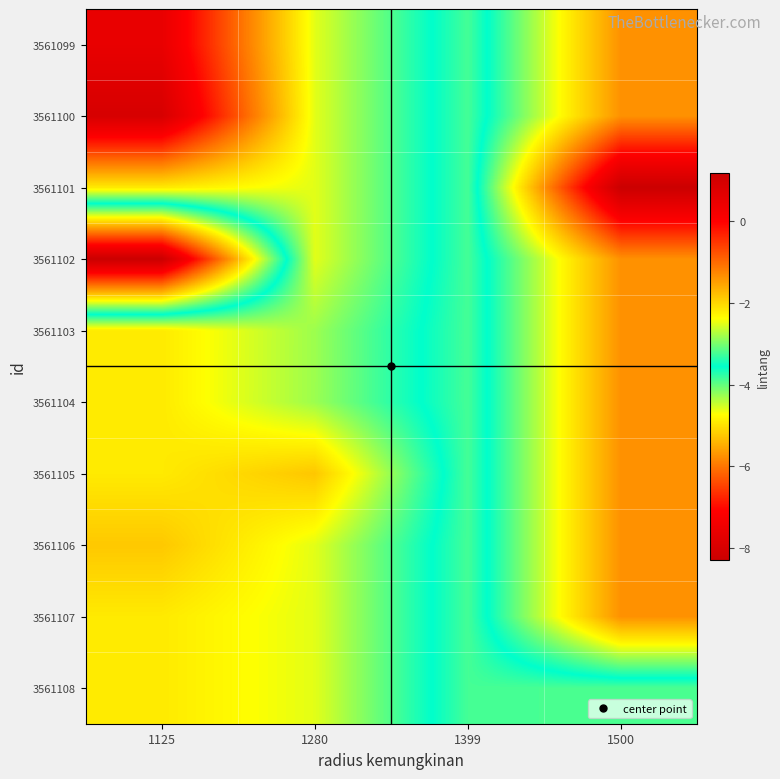

Which category has the highest value across all series?

1500